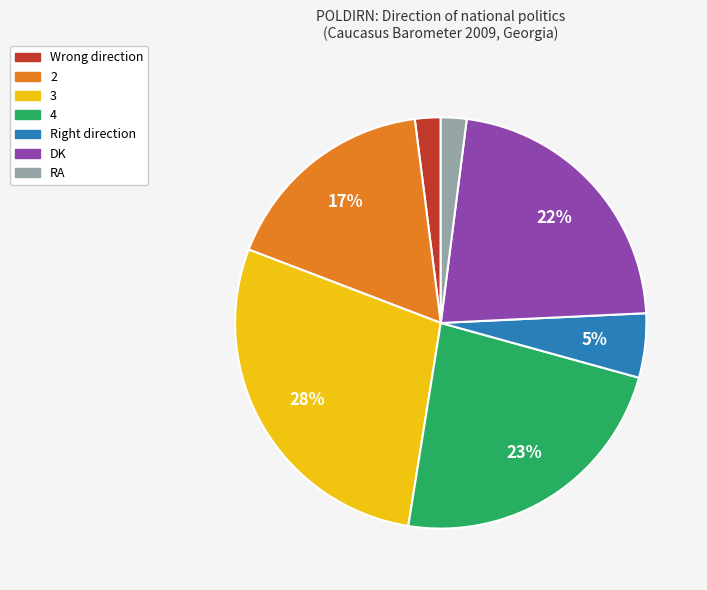

Do 4 and DK together represent more than half of the pie?

No